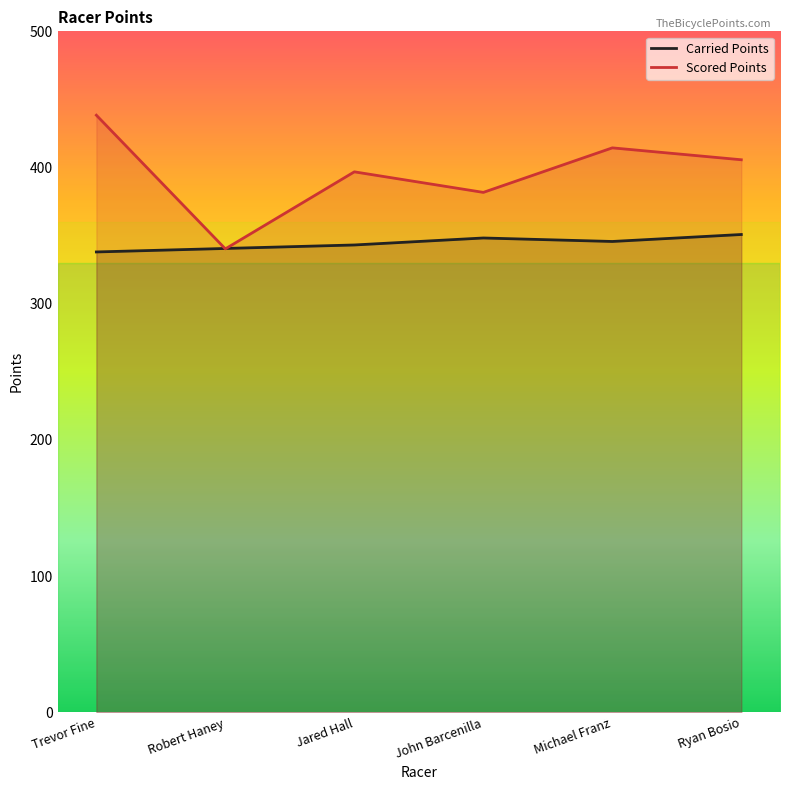

List the labels in order of Carried Points value, smallest first.

Trevor Fine, Robert Haney, Jared Hall, Michael Franz, John Barcenilla, Ryan Bosio